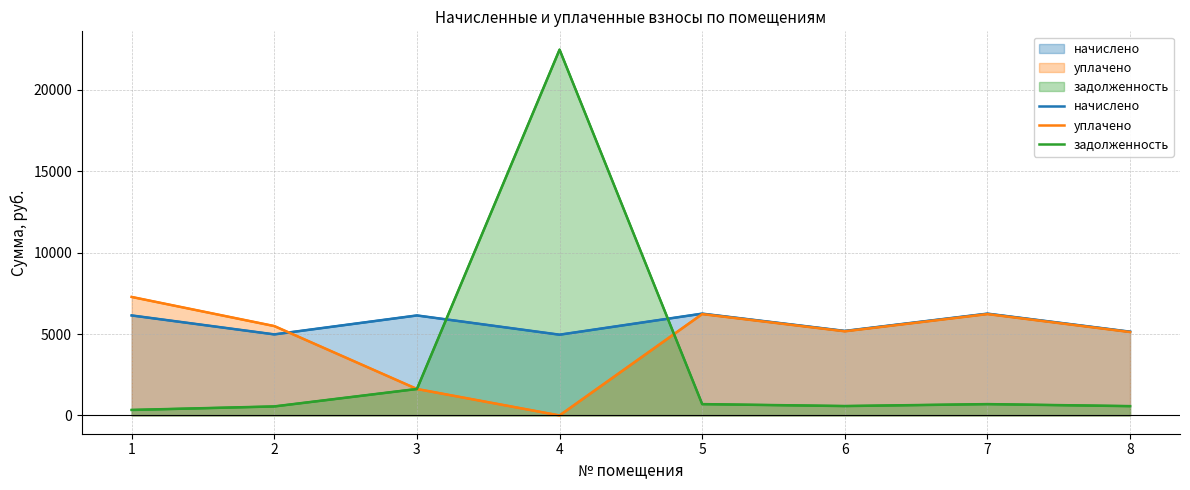

What is the total value across all series at 8?

10836.4